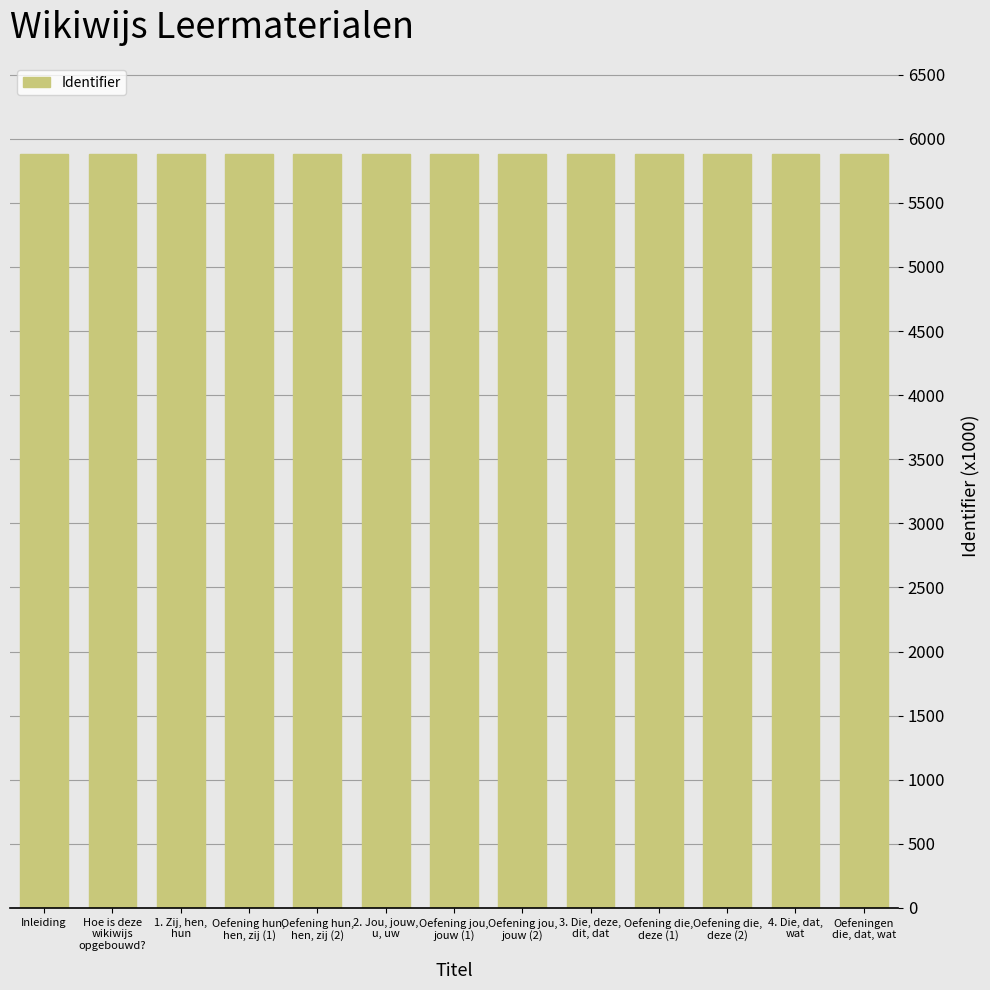

True or false: the data shows 5884.4 at Inleiding.

True